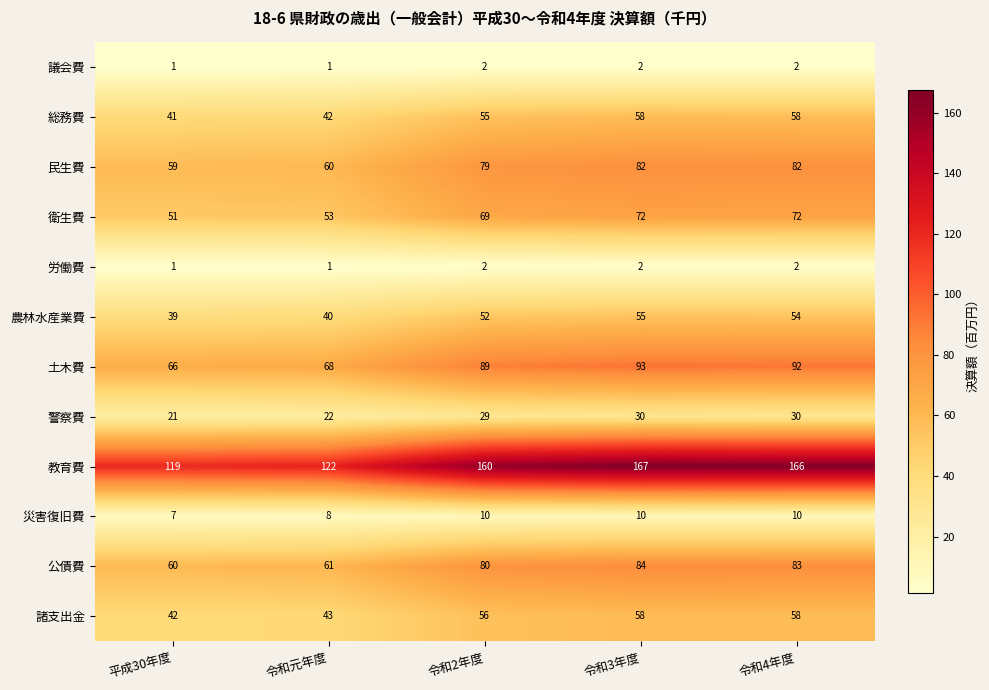

What is the average value of the 公債費 series?

74